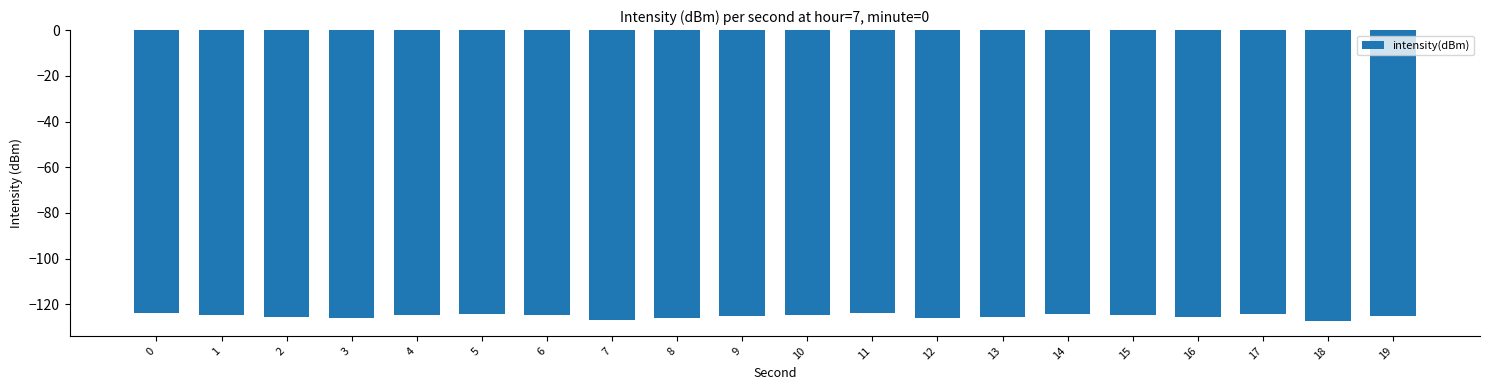

What is the difference between the values at 10 and 13?

0.9